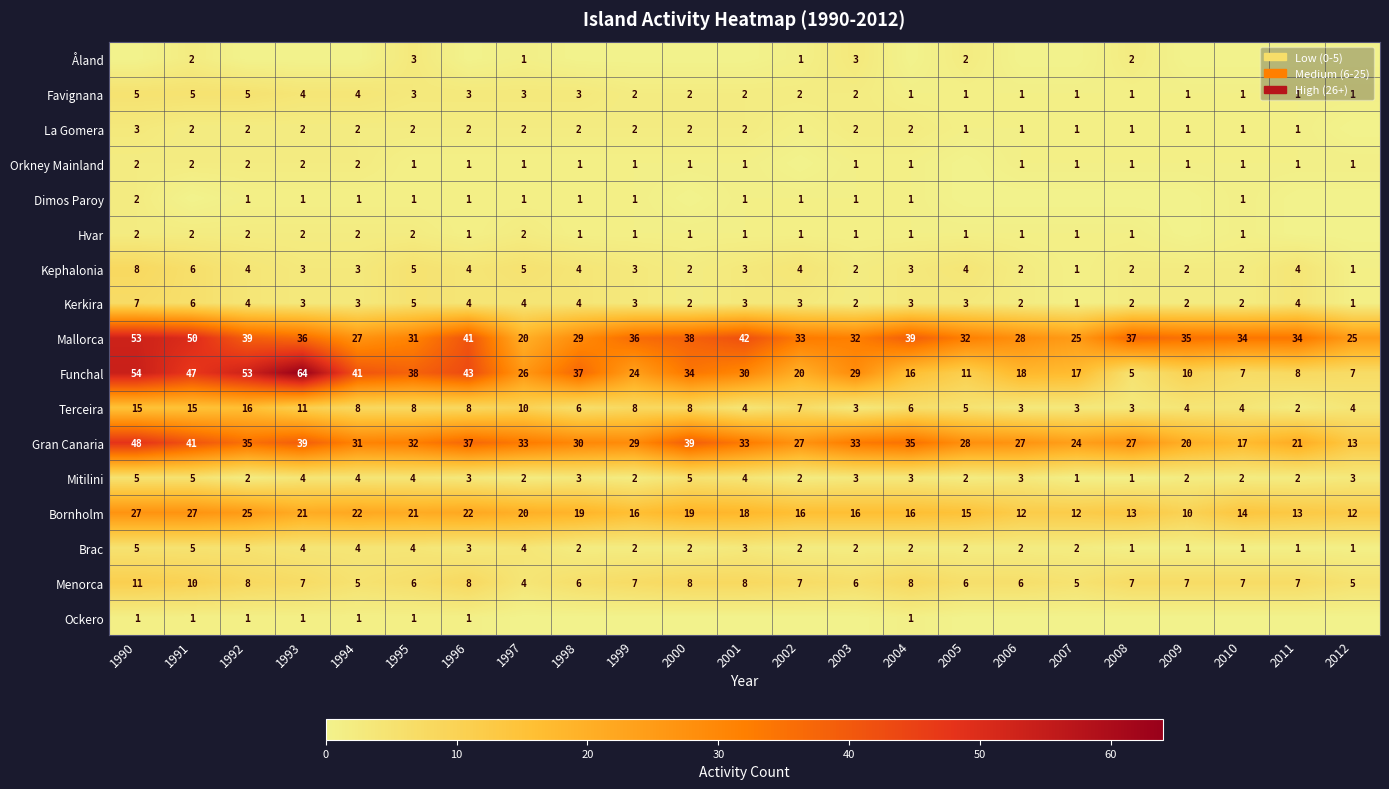

What is the difference between the maximum and minimum values in the Kerkira series?

6